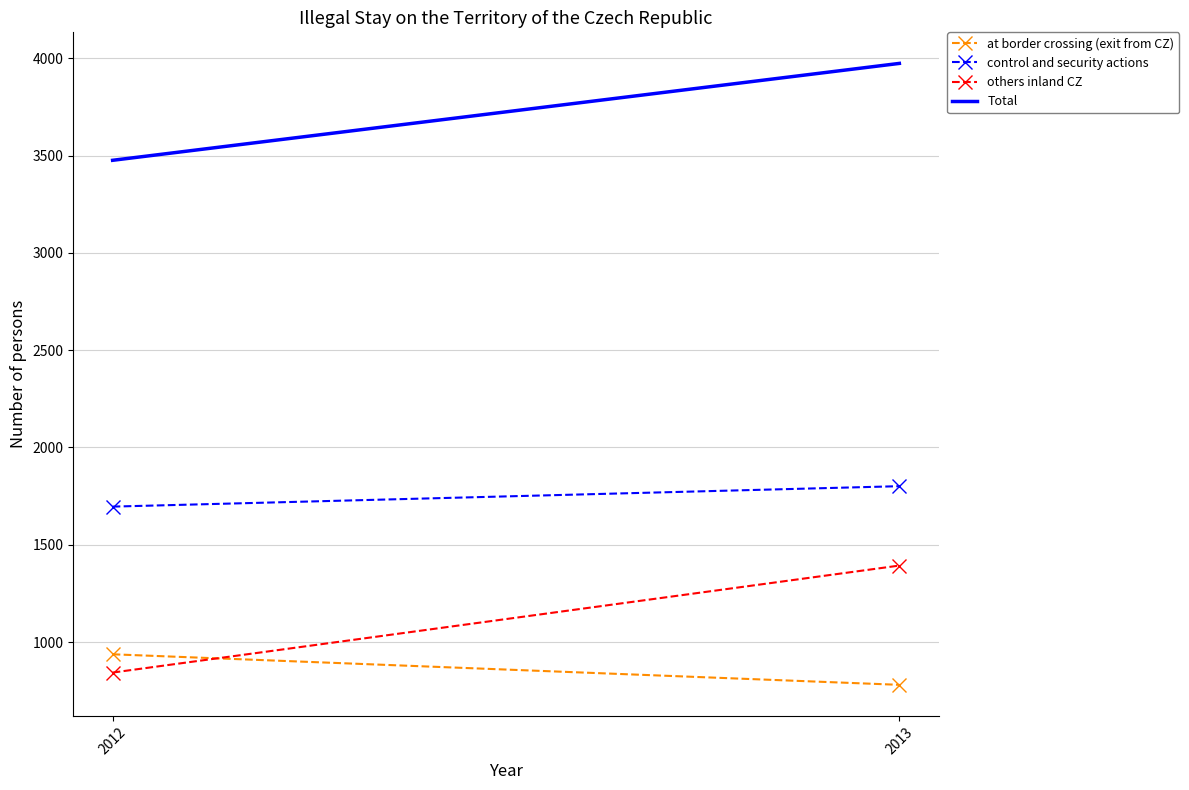

Count the others inland CZ values in the range 843 to 1393.

2